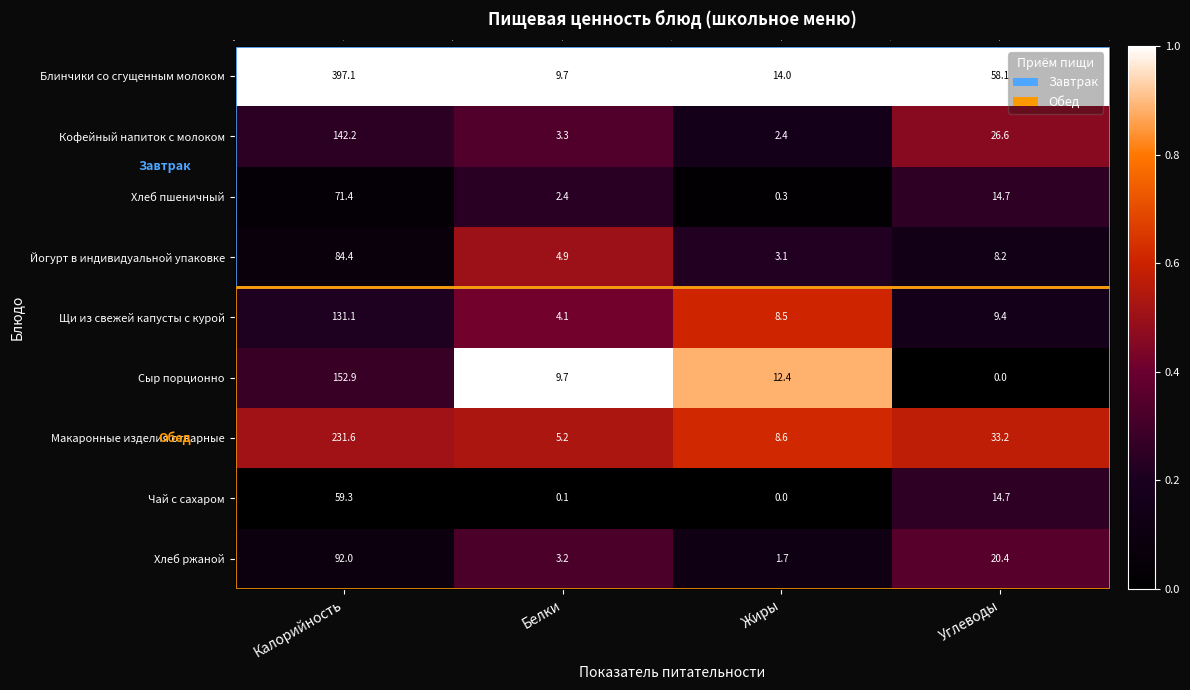

At which category does the chart reach its peak across all series?

Калорийность